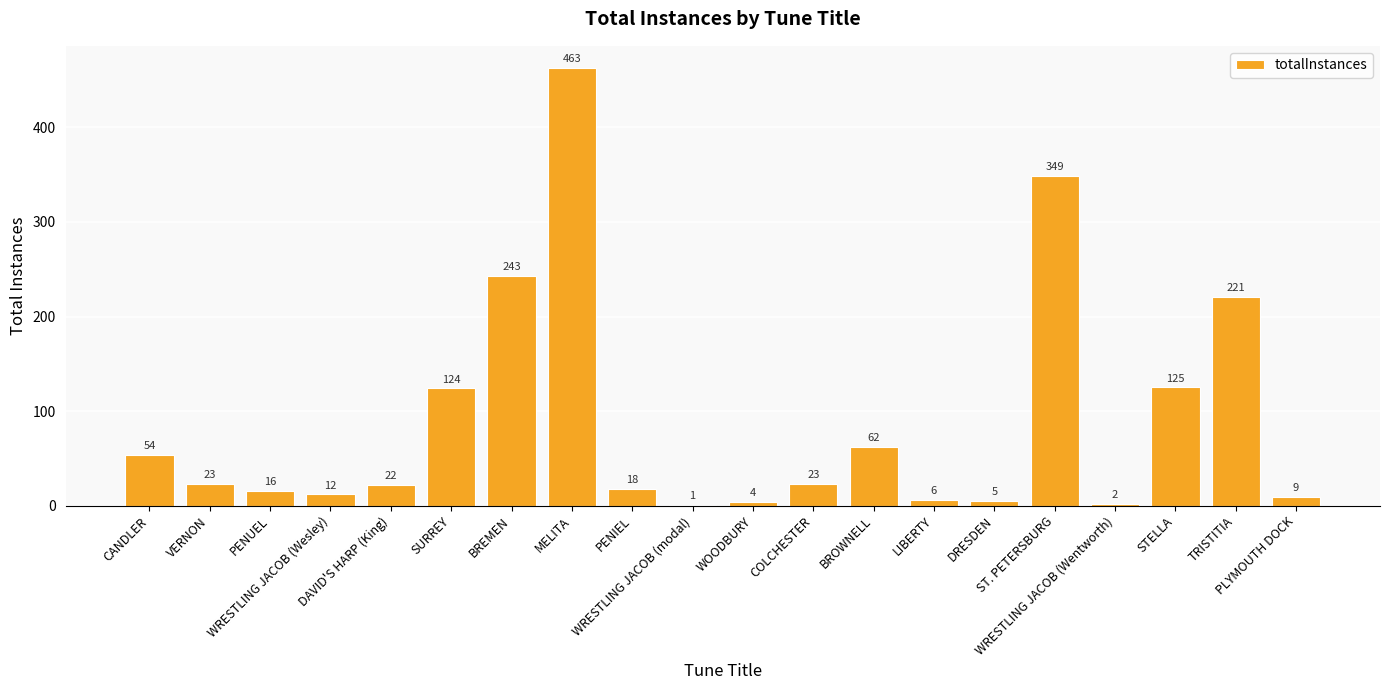

What is the greatest value displayed?

463